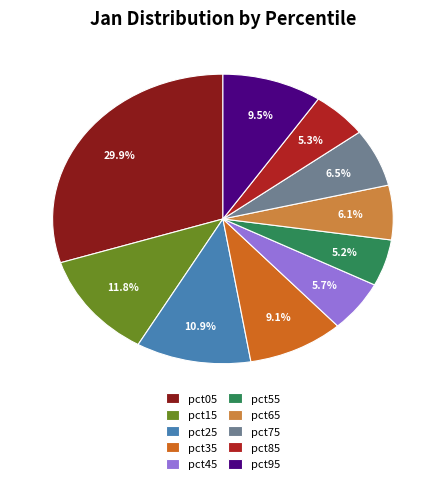

Is it true that pct25 is 23% of the pie?

False